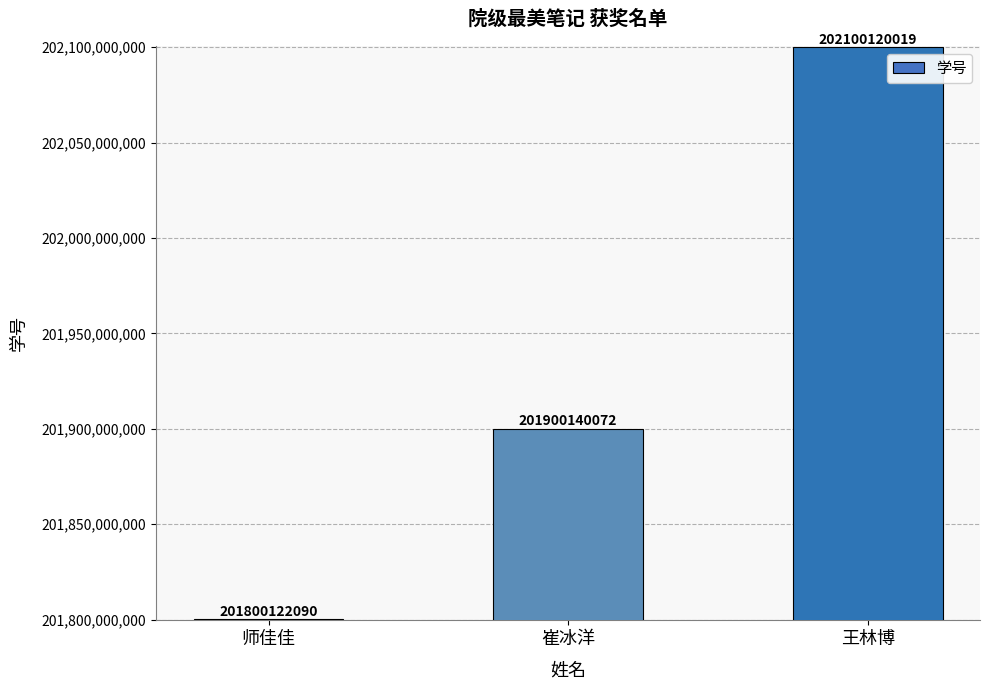

At which category does the chart reach its minimum across all series?

师佳佳